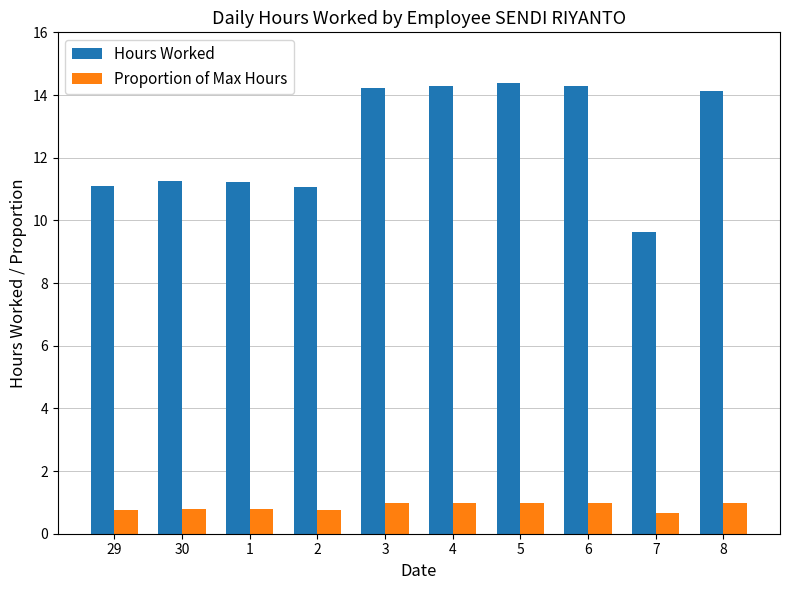

What position from the left is 2?

4